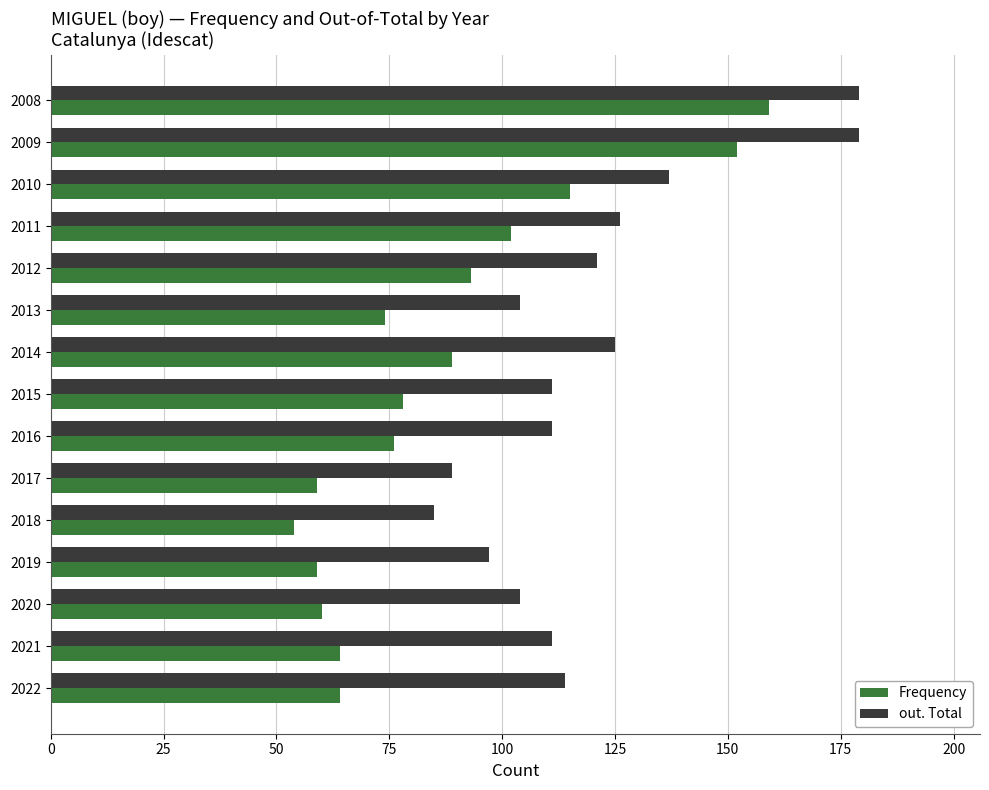

True or false: out. Total has a value of 149 at 2018.

False